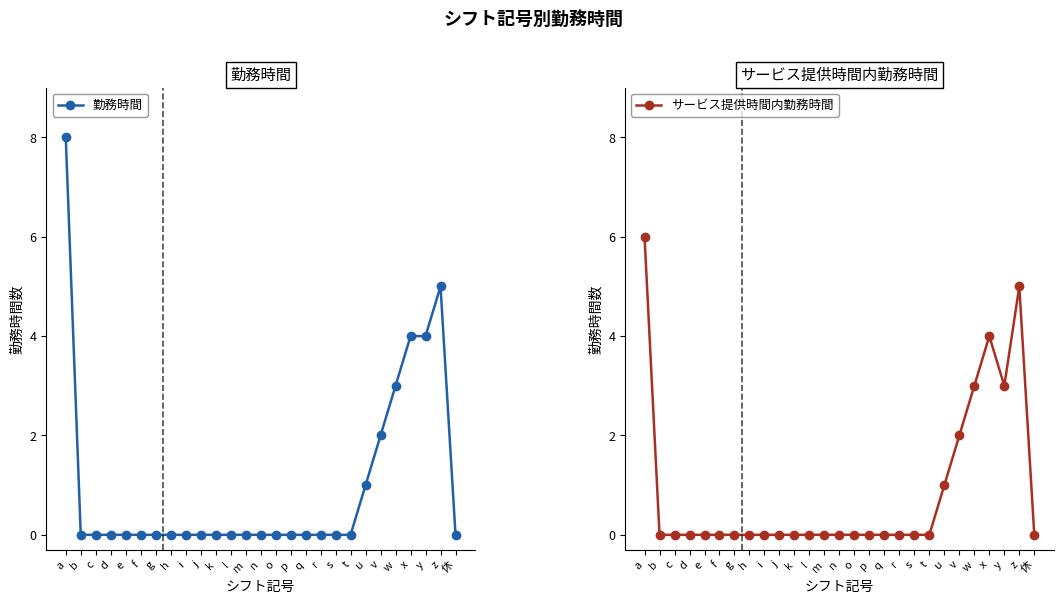

Rank the series by their maximum value, from highest to lowest.

勤務時間, サービス提供時間内勤務時間